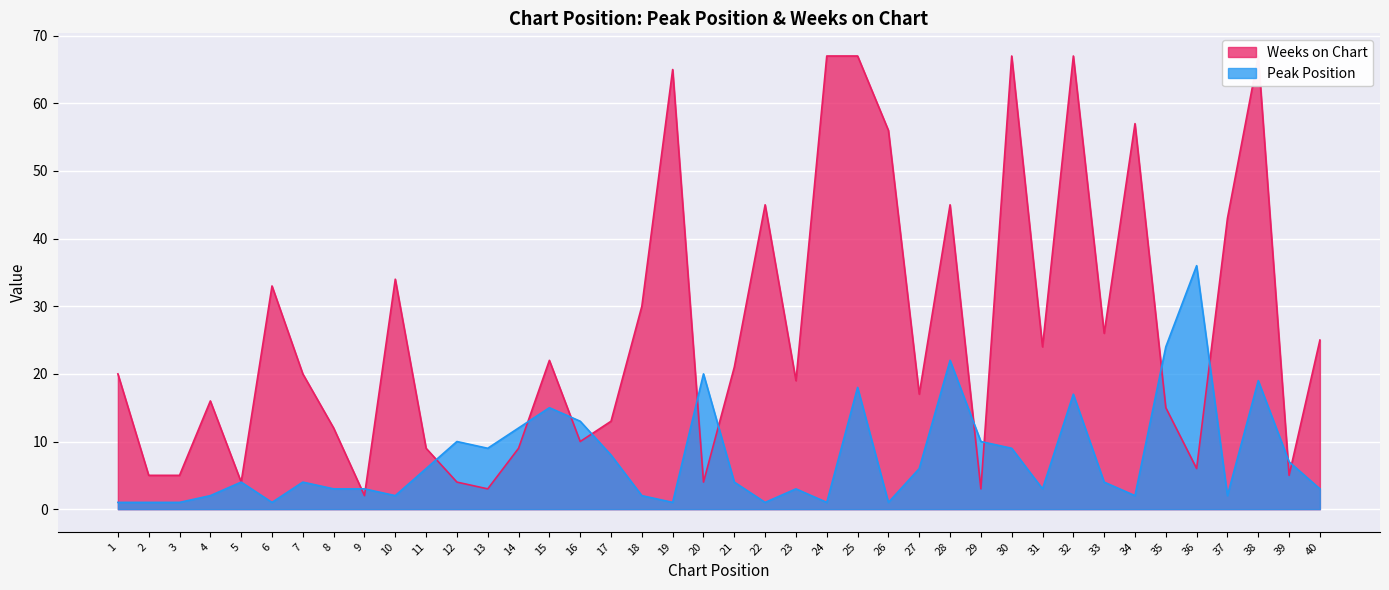

How many lines are shown in the chart?

2